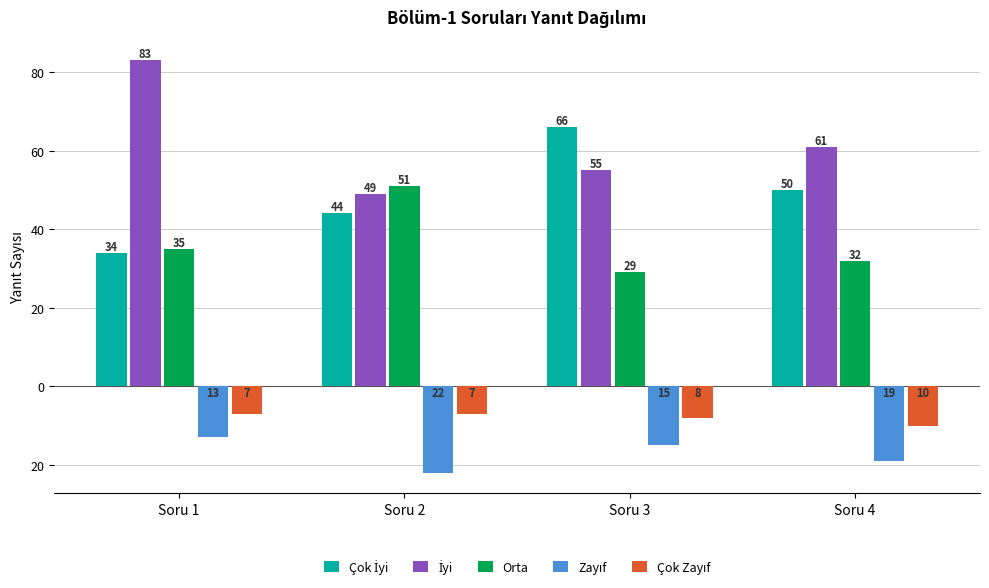

Are the bars horizontal?

No